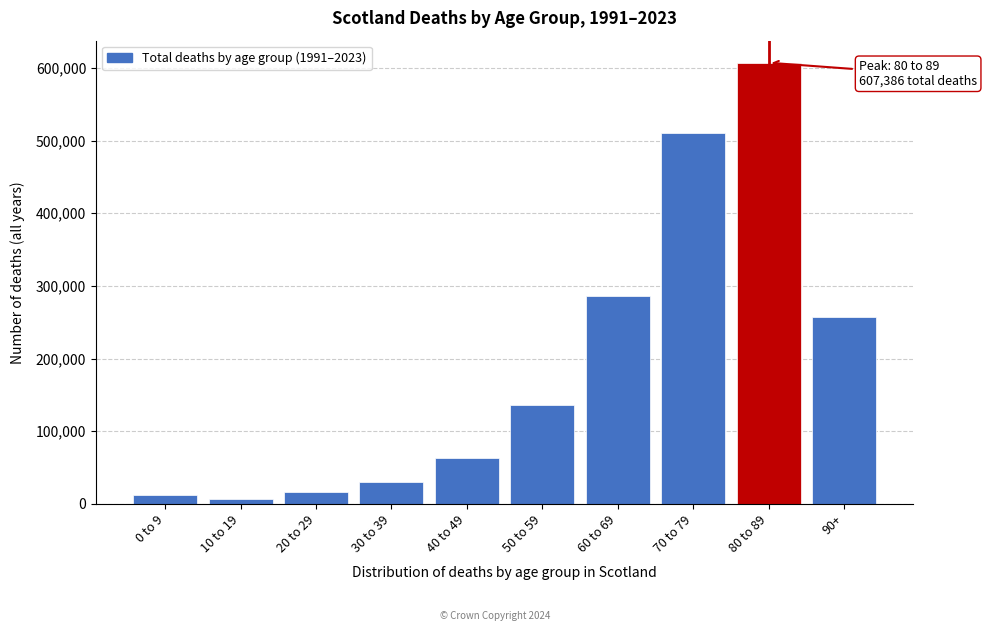

Reading left to right, list all the values displayed in this chart.

11403	6039	16719	29671	62932	136417	285832	510908	607386	256826